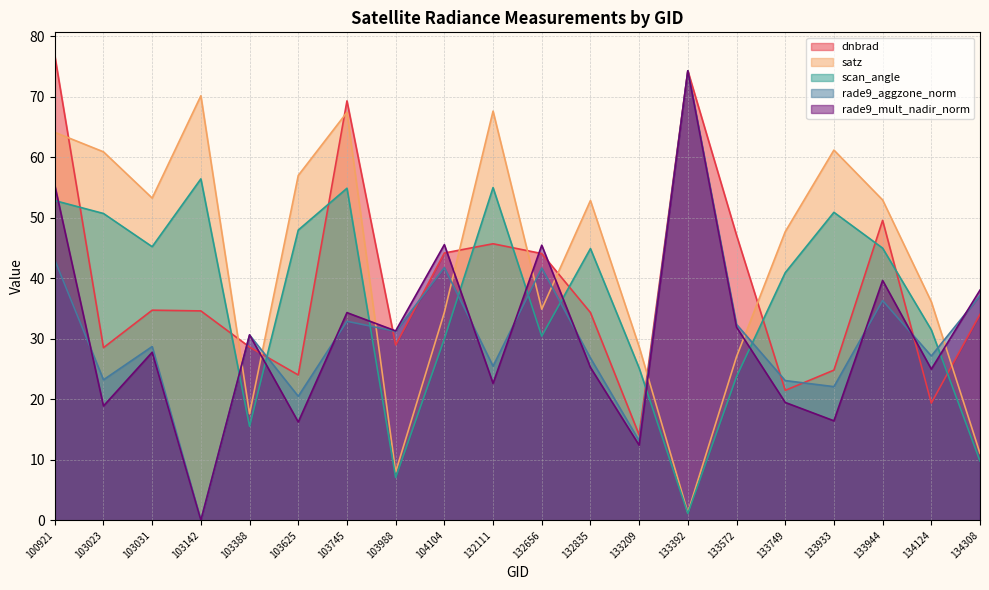

At how many categories does at least one series exceed 67?

5